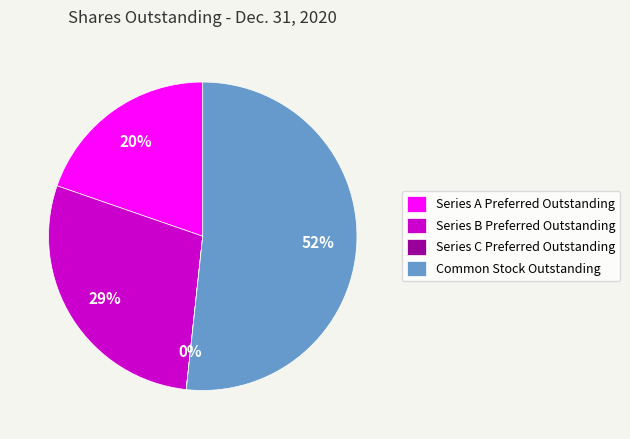

To the nearest percent, what is the average slice percentage?

25%